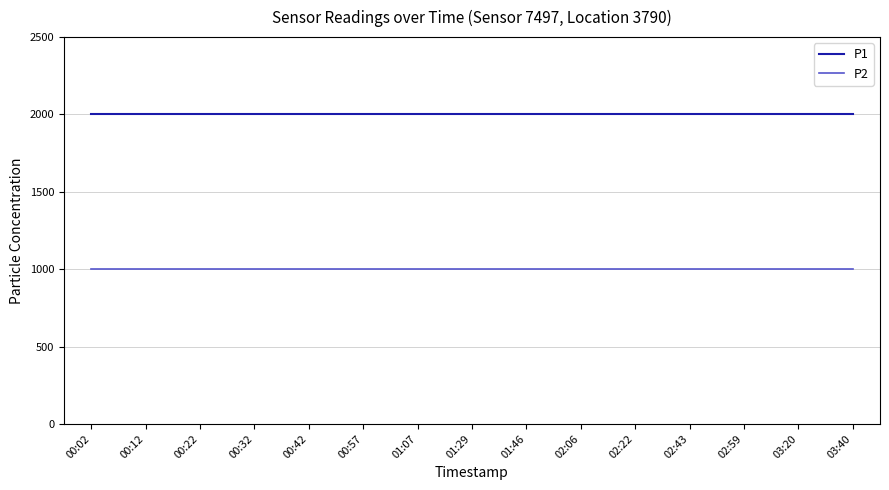

What is the maximum value for P1?

1999.9